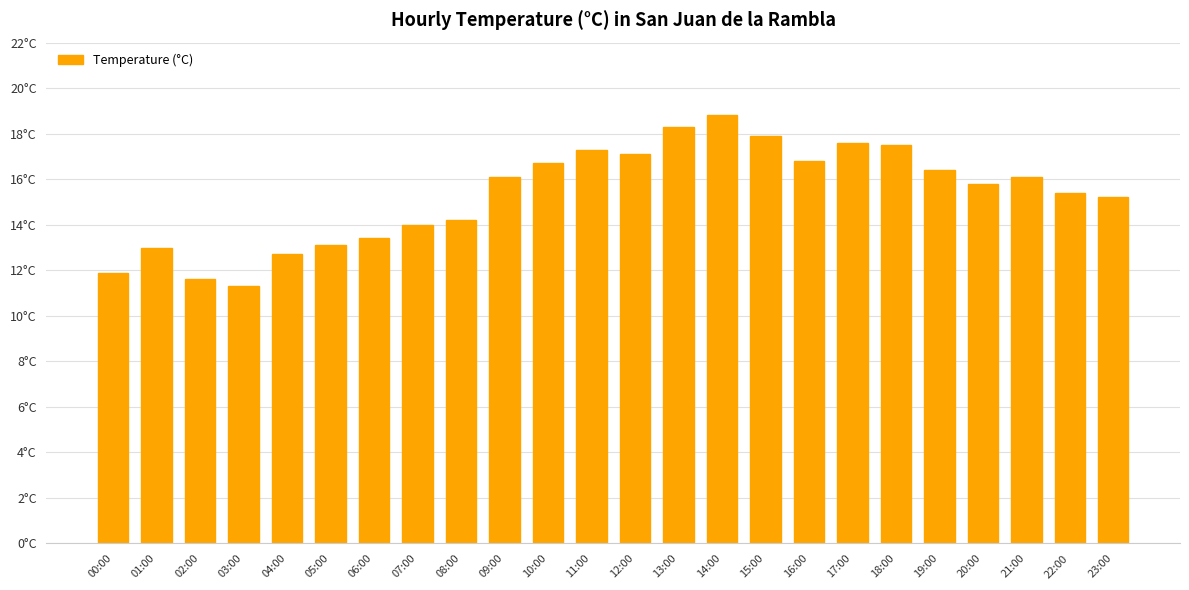

What is the value of the 6th bar from the left?

13.1